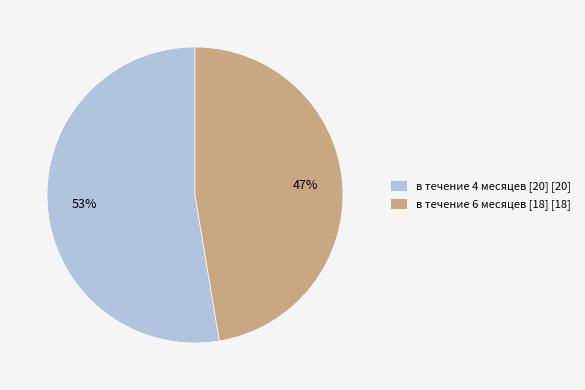

Rank the categories by value from lowest to highest.

в течение 6 месяцев [18], в течение 4 месяцев [20]